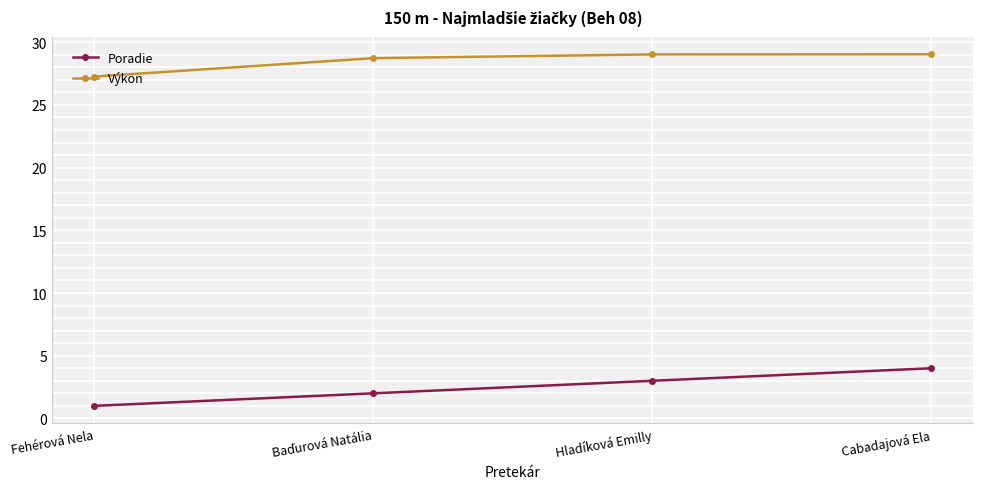

List the series in order of their peak value, lowest first.

Poradie, Výkon